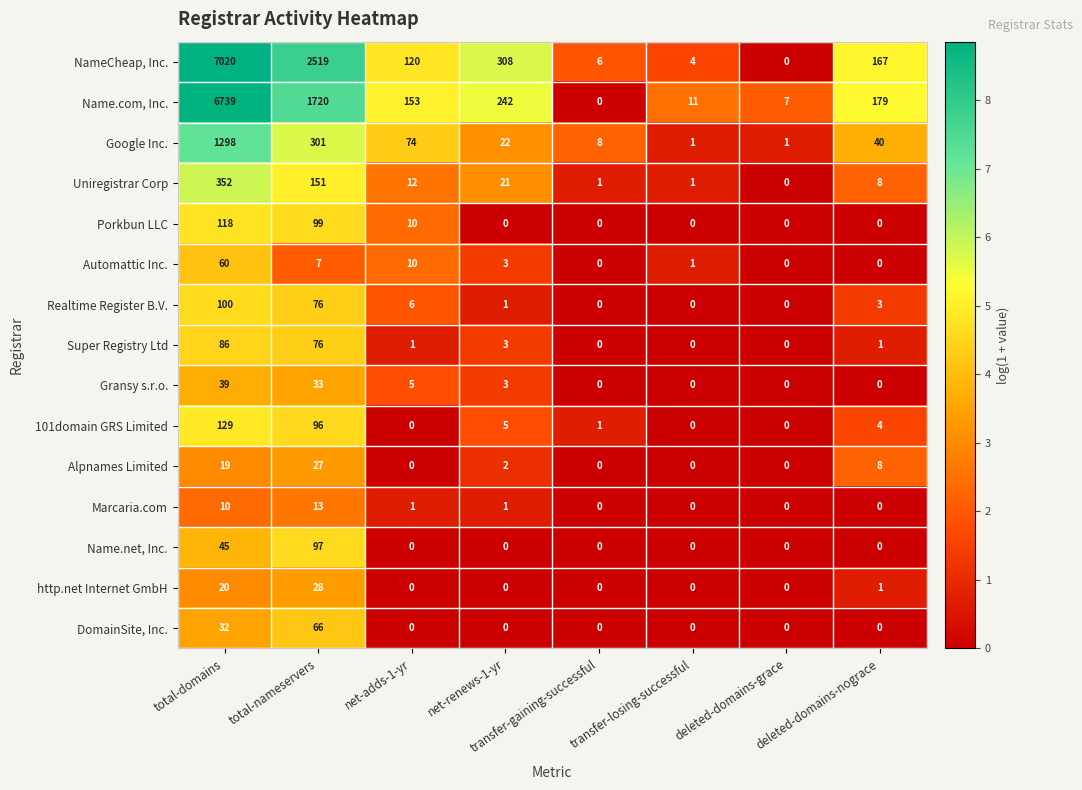

The value of Uniregistrar Corp at deleted-domains-nograce is 8. True or false?

True